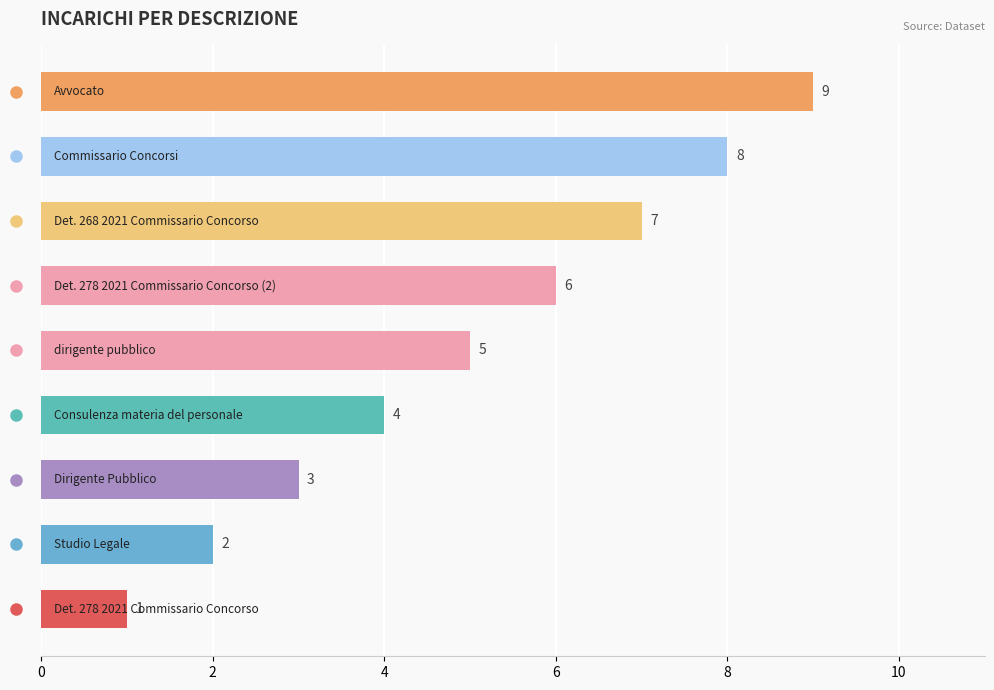

How many data points does each series have?

9